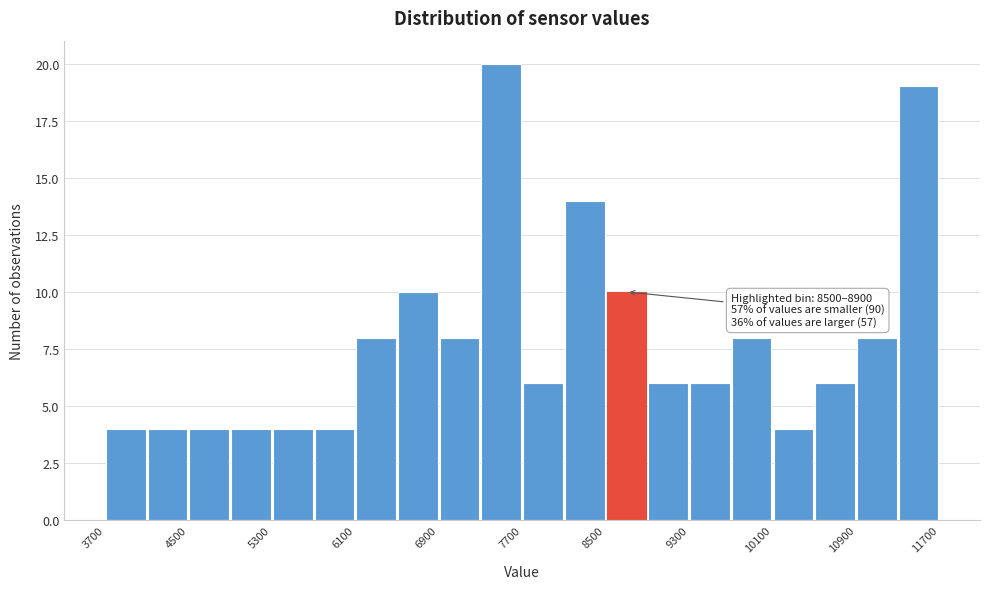

Which range on the x-axis has the tallest bar?

7300 to 7700